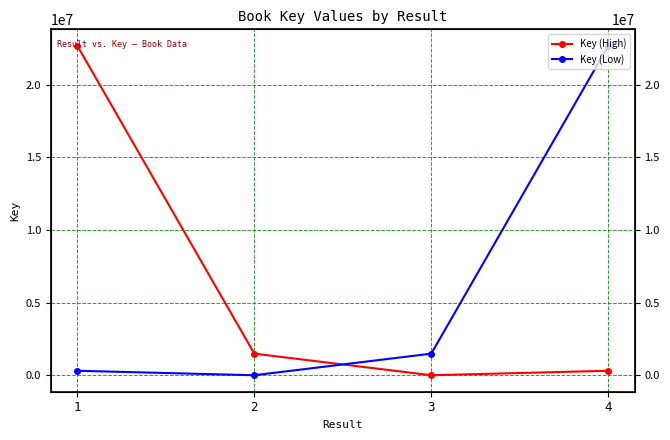

What is the lowest value of the Key (Low) series?

6205